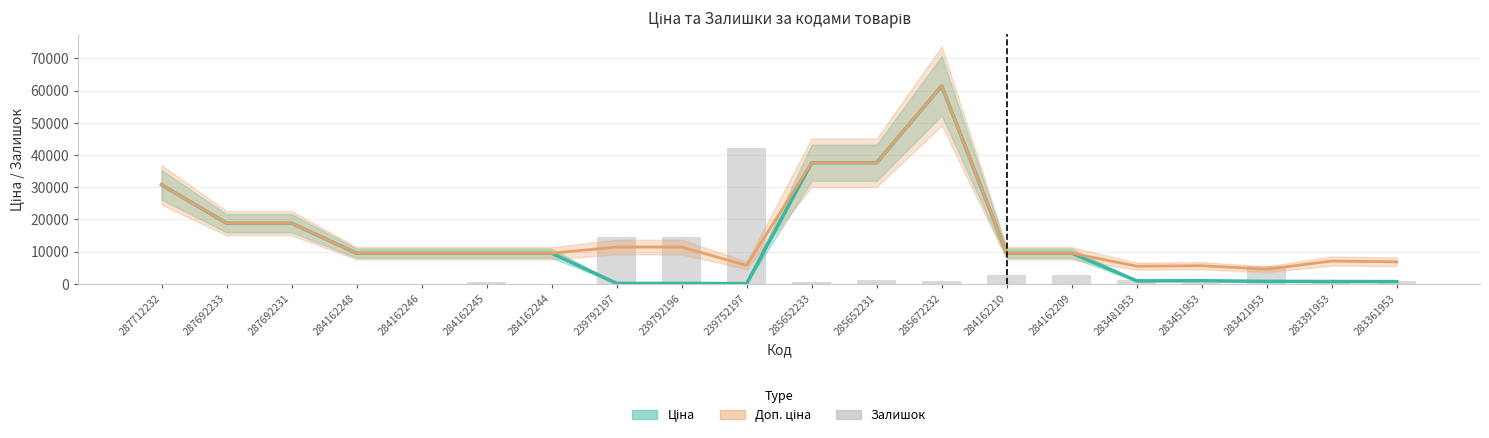

Are the bars horizontal?

No